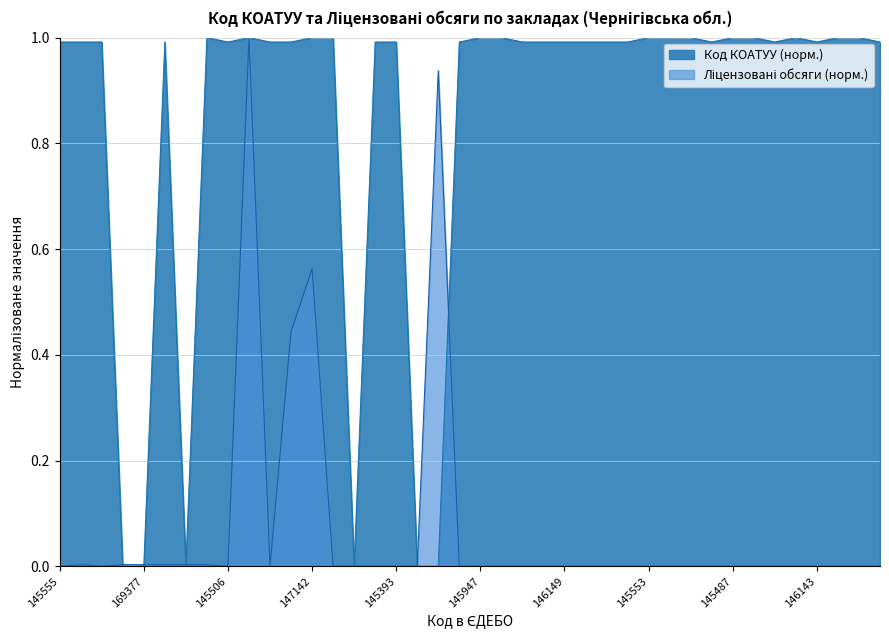

Reading left to right, what are all the values shown in this chart?

Код КОАТУУ: 1.0	1.0	1.0	0.0	0.0	1.0	0.0	1.0	1.0	1.0	1.0	1.0	1.0	1.0	0.0	1.0	1.0	0.0	0.0	1.0	1.0	1.0	1.0	1.0	1.0	1.0	1.0	1.0	1.0	1.0	1.0	1.0	1.0	1.0	1.0	1.0	1.0	1.0	1.0	1.0
Ліцензовані обсяги: 0.0	0.0	0.0	0.0	0.0	0.0	0.0	0.0	0.0	1.0	0.0	0.4	0.6	0.0	0.0	0.0	0.0	0.0	0.9	0.0	0.0	0.0	0.0	0.0	0.0	0.0	0.0	0.0	0.0	0.0	0.0	0.0	0.0	0.0	0.0	0.0	0.0	0.0	0.0	0.0